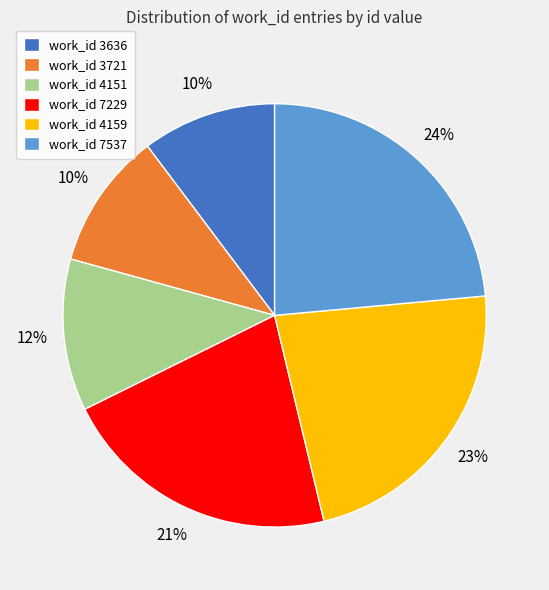

To the nearest percent, what is the combined percentage of work_id 3721 and work_id 7537?

34%